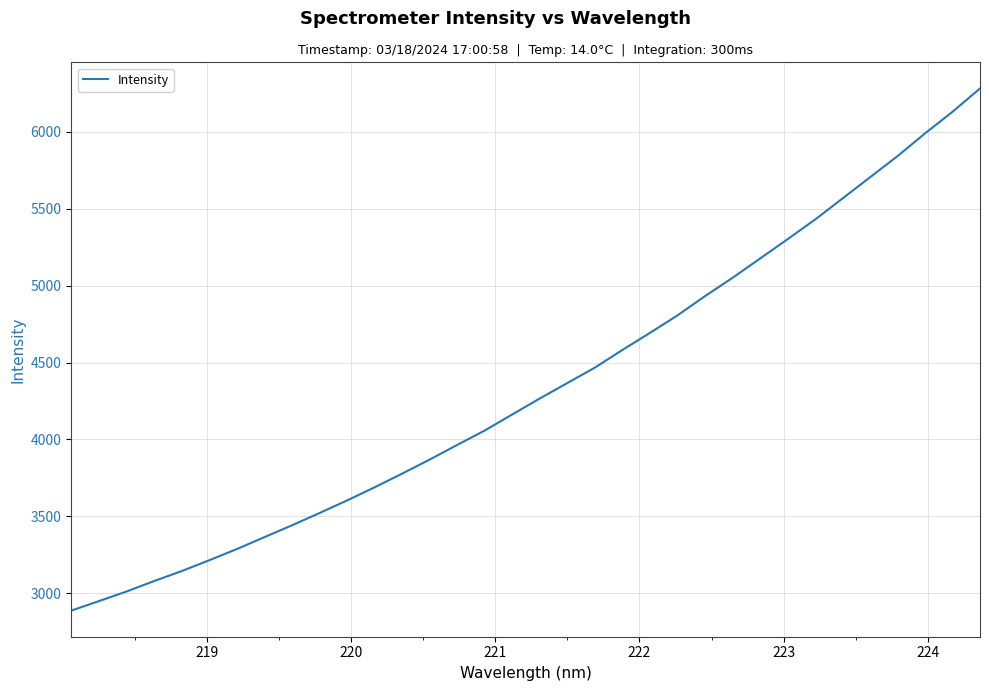

Reading right to left, list all the values displayed in this chart.

6280.8	6129.1	5988.5	5841.0	5703.4	5565.8	5428.4	5300.7	5175.2	5049.8	4931.0	4805.9	4692.3	4581.5	4466.6	4366.6	4266.2	4162.6	4058.1	3964.4	3869.3	3777.8	3689.0	3603.6	3521.8	3442.0	3365.0	3287.7	3215.2	3144.7	3080.0	3012.1	2949.7	2888.2